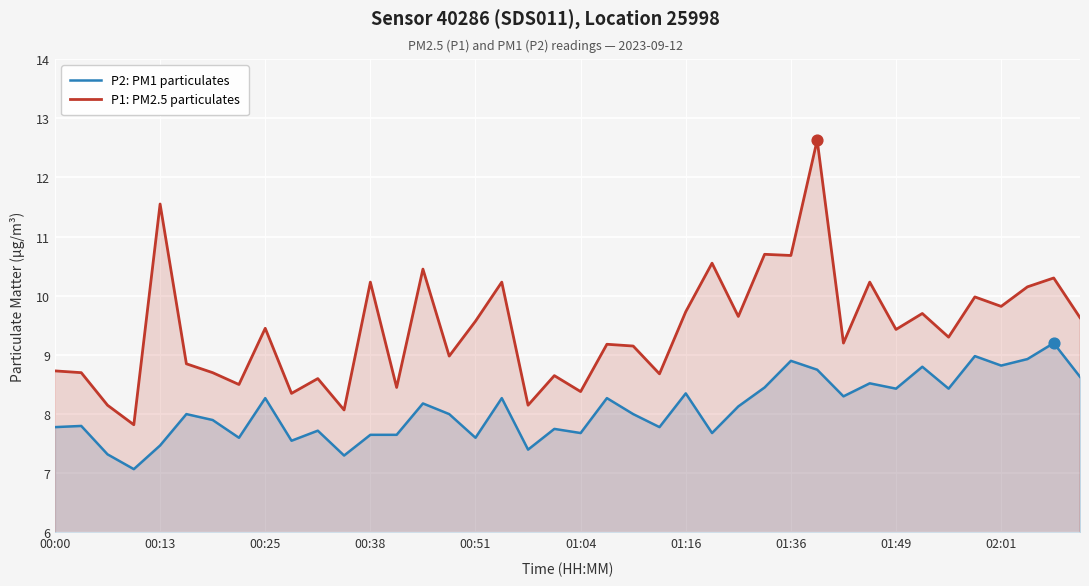

Which series contains the lowest Y value?

P2: PM1 particulates